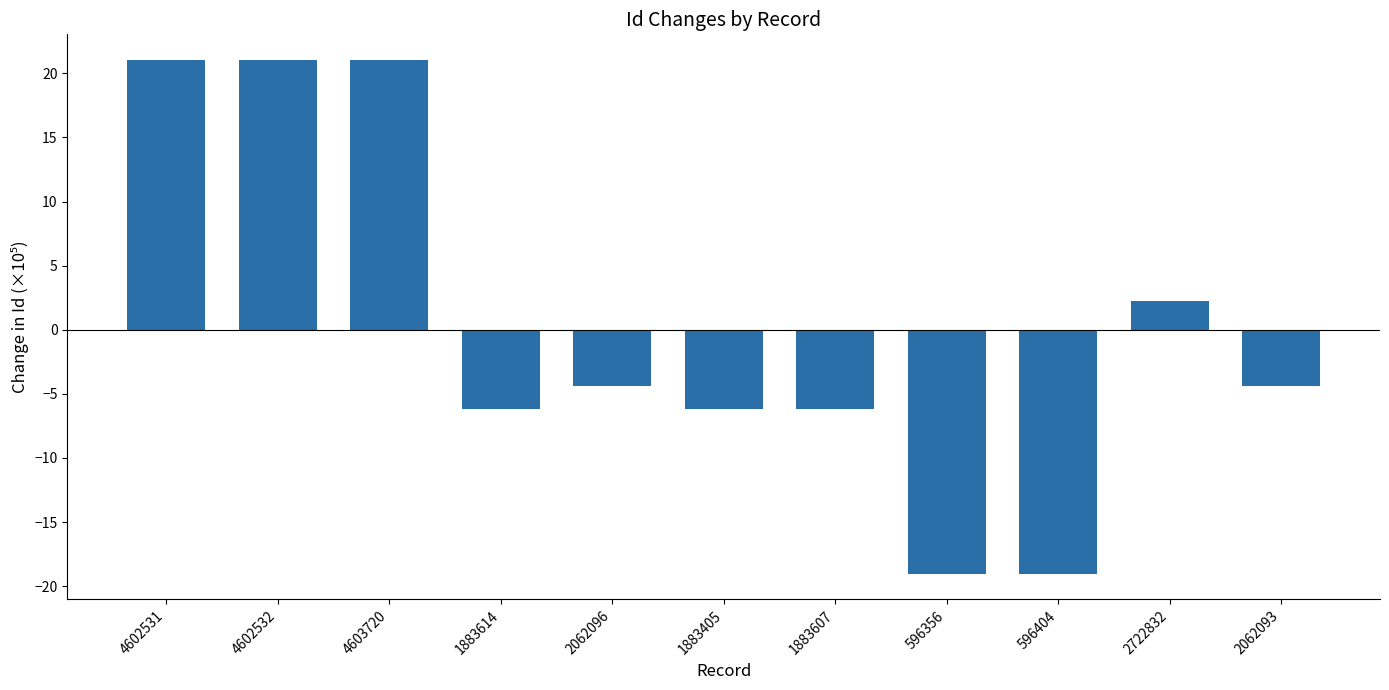

What is the label of the 2nd bar from the right?

2722832